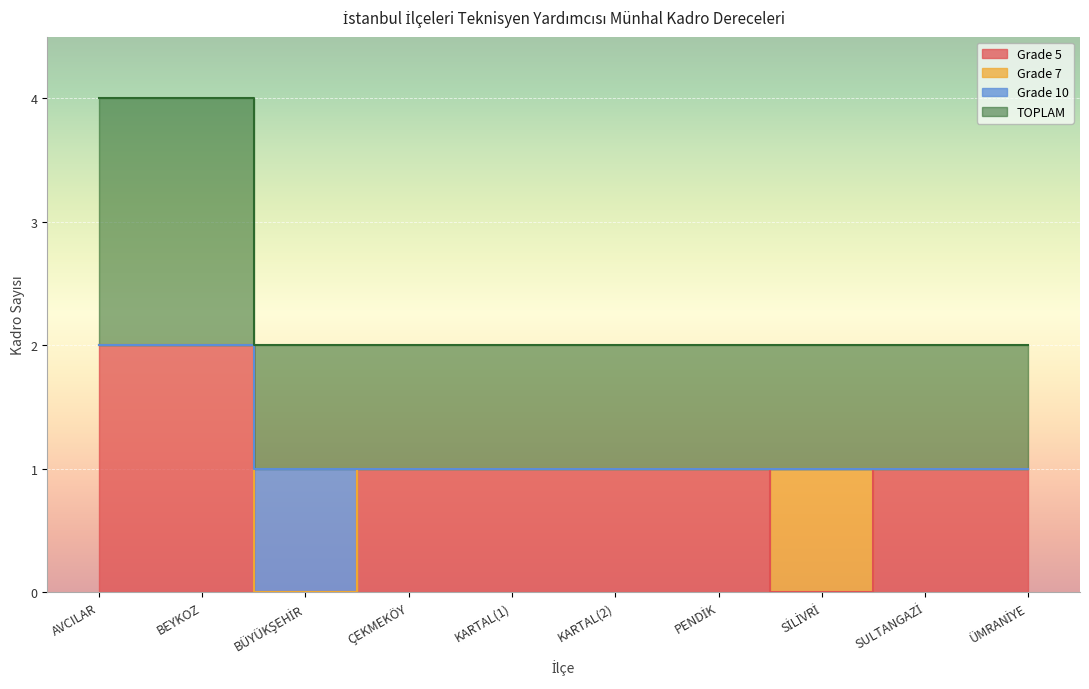

True or false: TOPLAM and Grade 5 intersect in this chart.

False